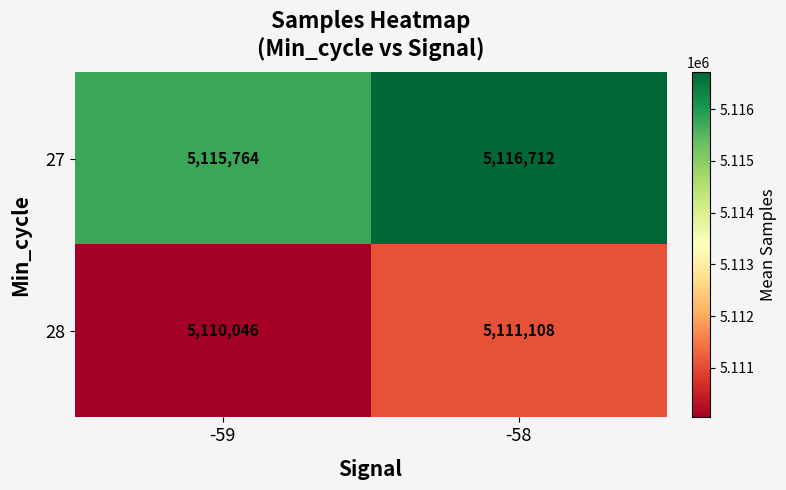

Which category has the highest value across all series?

-58